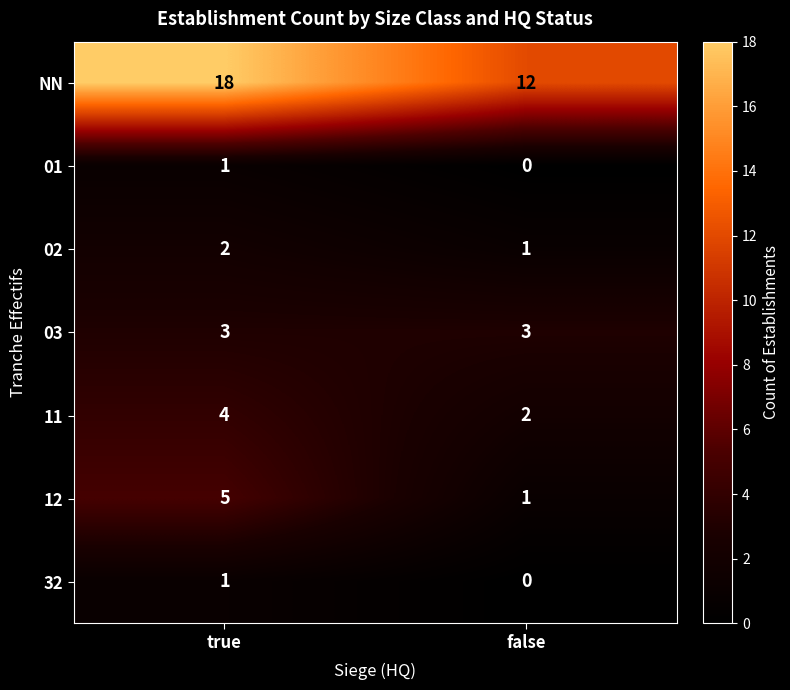

The 12 series shows 5 at true. True or false?

True